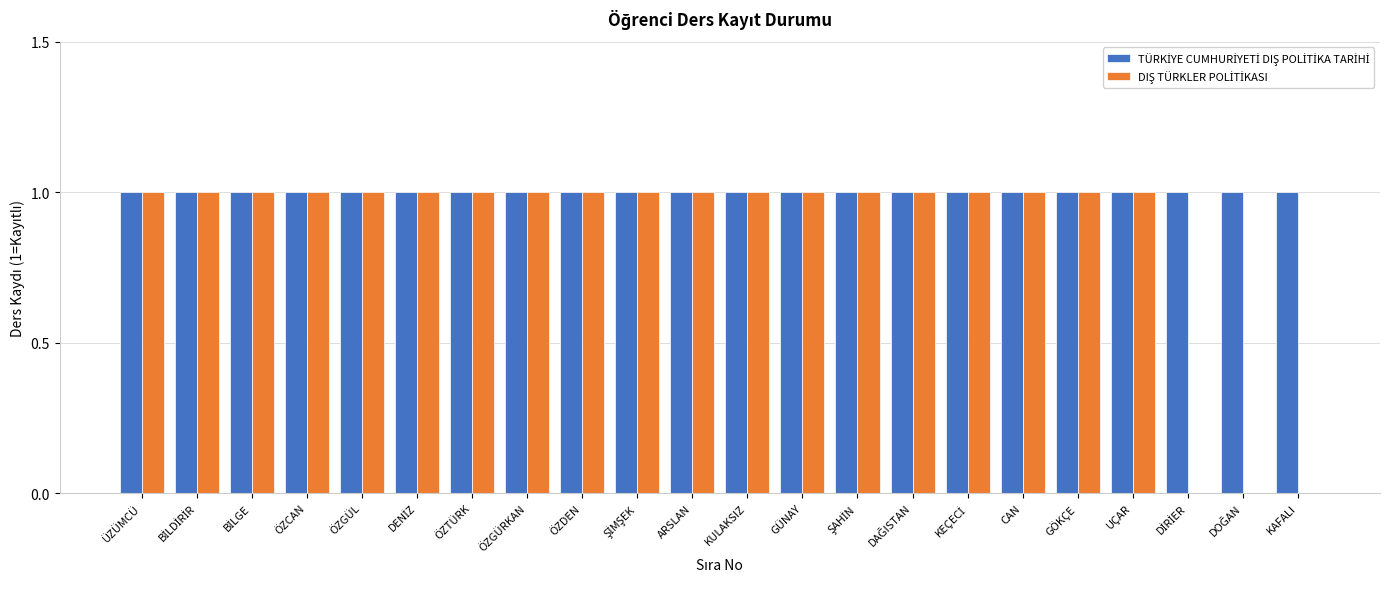

Does the chart contain stacked bars?

No